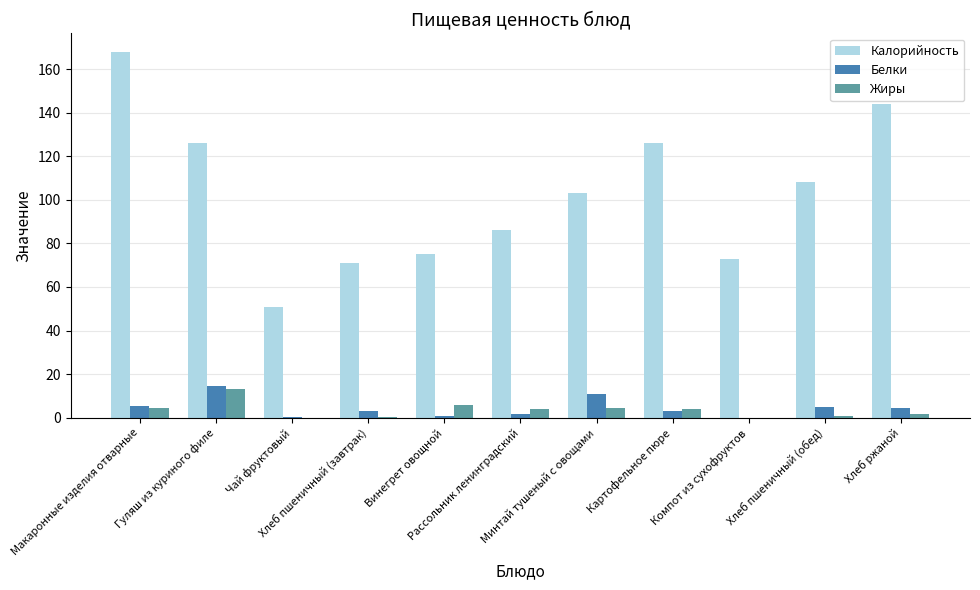

Is it true that Белки equals 0.0 at Компот из сухофруктов?

True